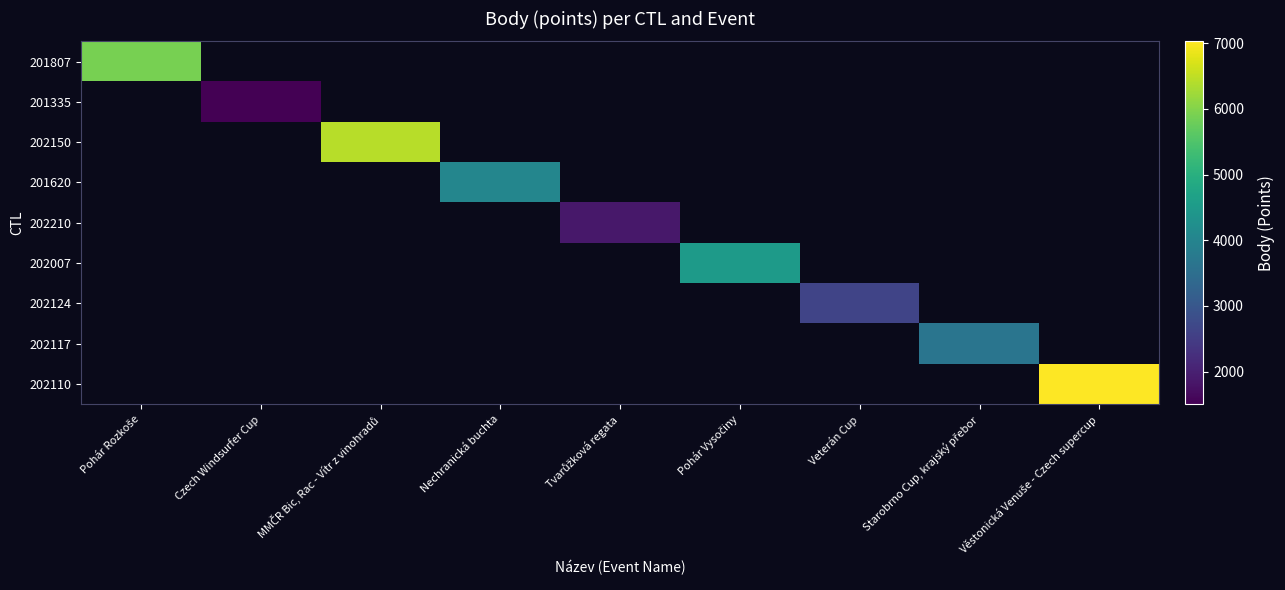

How many values in 202150 are above zero?

1